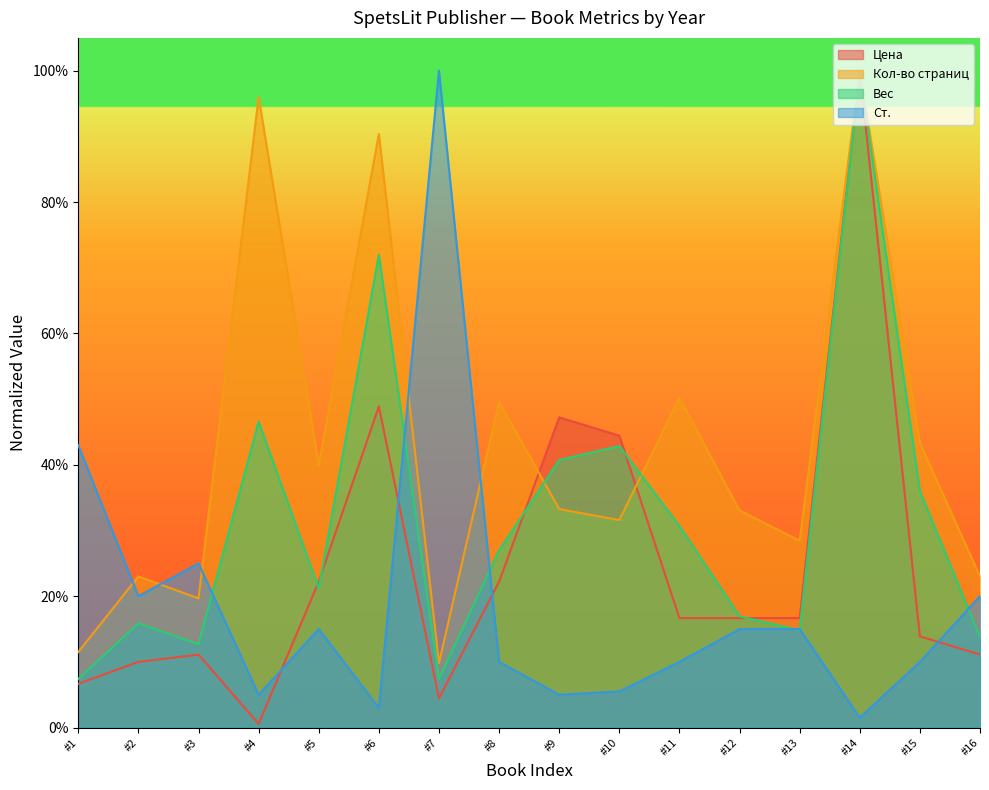

Does the chart display data point markers on the line(s)?

No